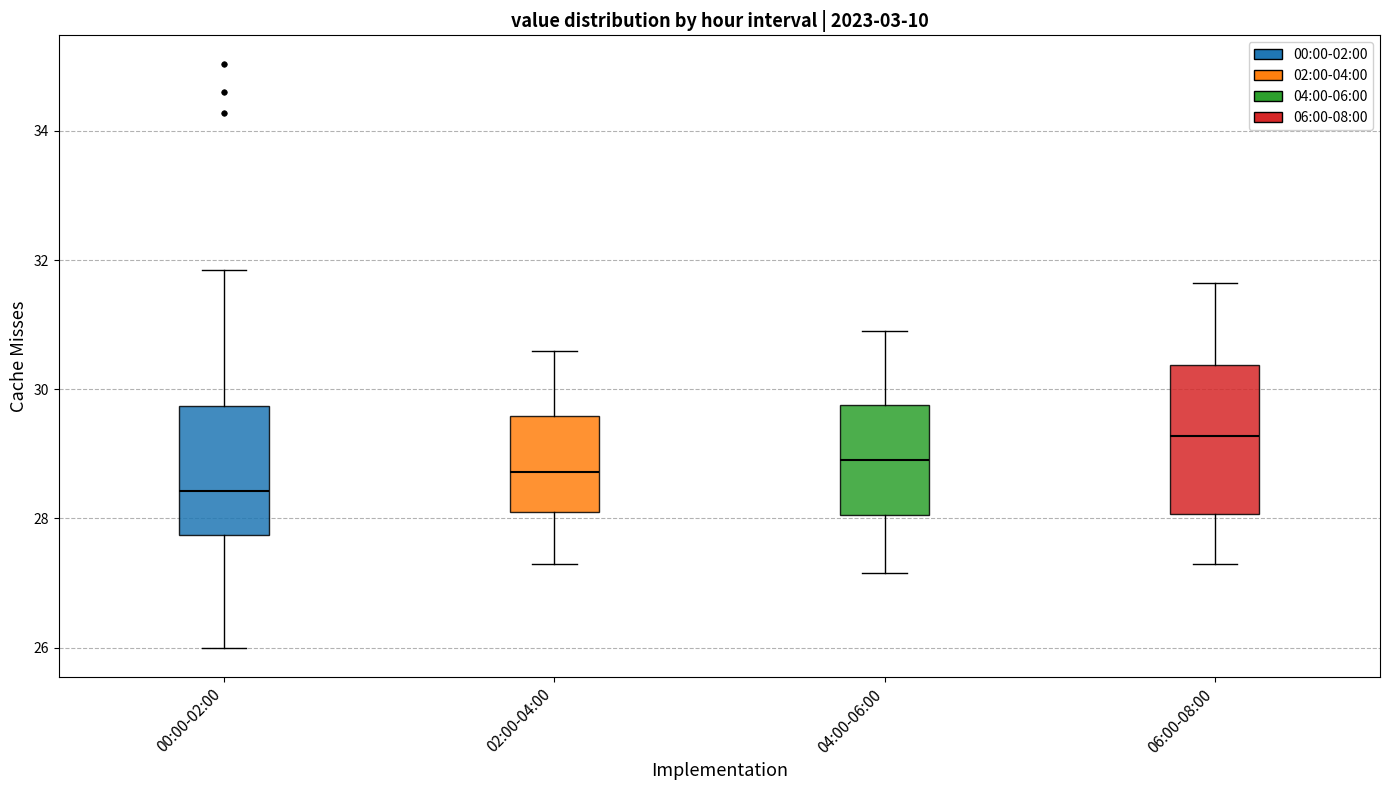

Which box's median line is the highest?

06:00-08:00